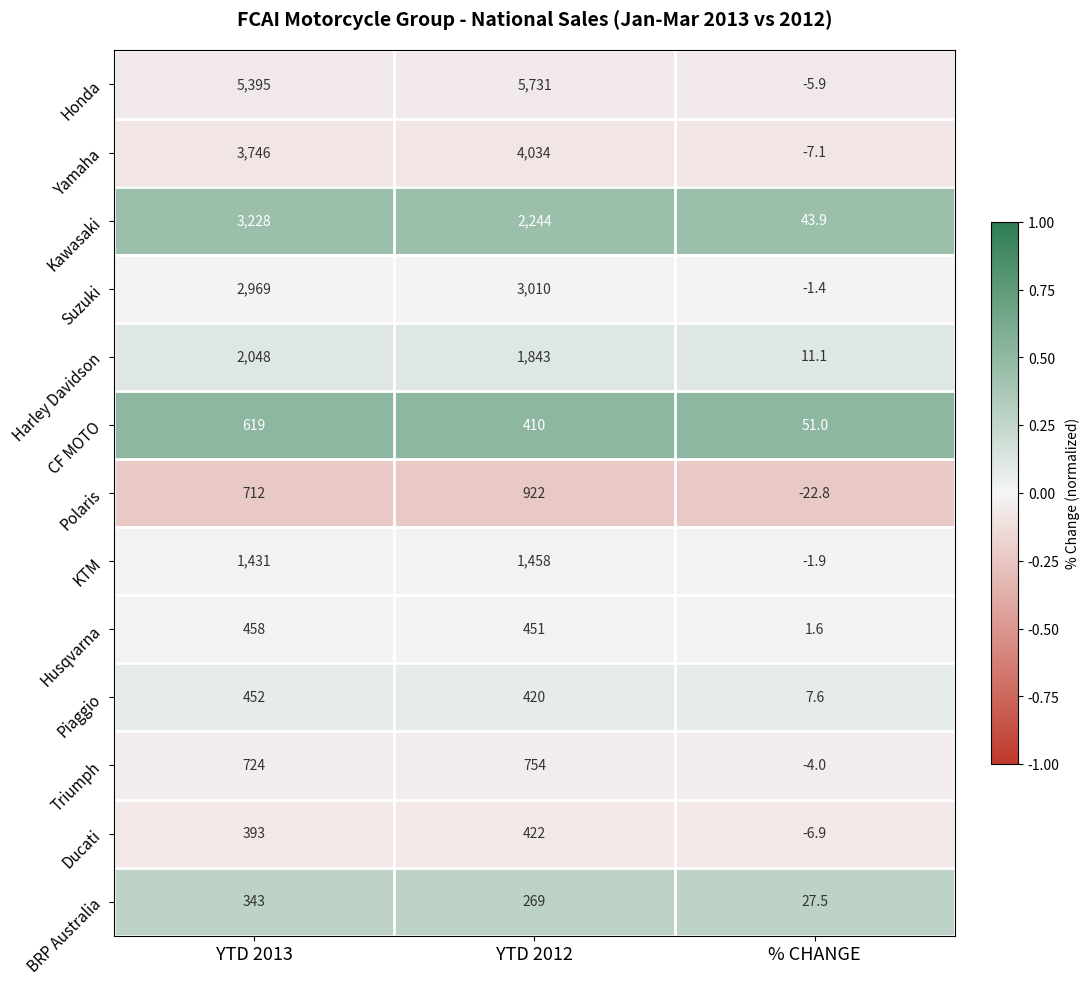

Which series has the largest range (max minus min)?

Honda